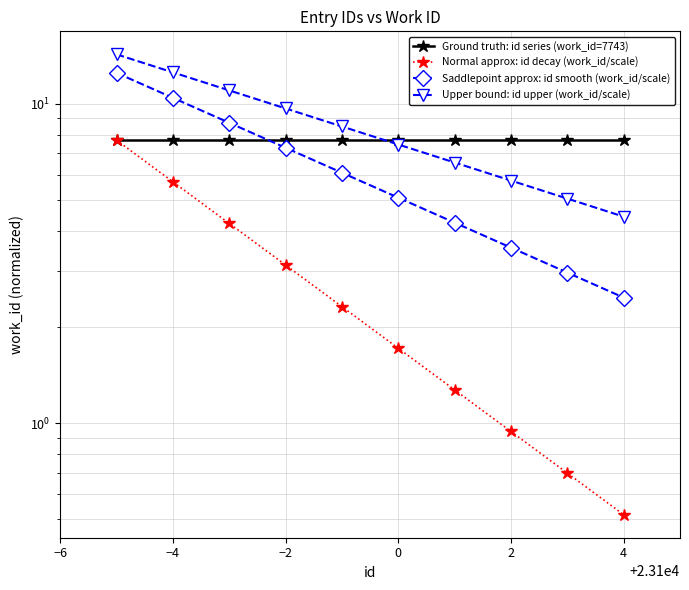

Reading right to left, what are all the values shown in this chart?

Ground truth: id series (work_id=7743): 7.7	7.7	7.7	7.7	7.7	7.7	7.7	7.7	7.7	7.7
Normal approx: id decay (work_id/scale): 0.5	0.7	0.9	1.3	1.7	2.3	3.1	4.2	5.7	7.7
Saddlepoint approx: id smooth (work_id/scale): 2.5	3.0	3.5	4.2	5.1	6.1	7.3	8.7	10.4	12.5
Upper bound: id upper (work_id/scale): 4.4	5.0	5.8	6.5	7.5	8.5	9.7	11.0	12.5	14.3